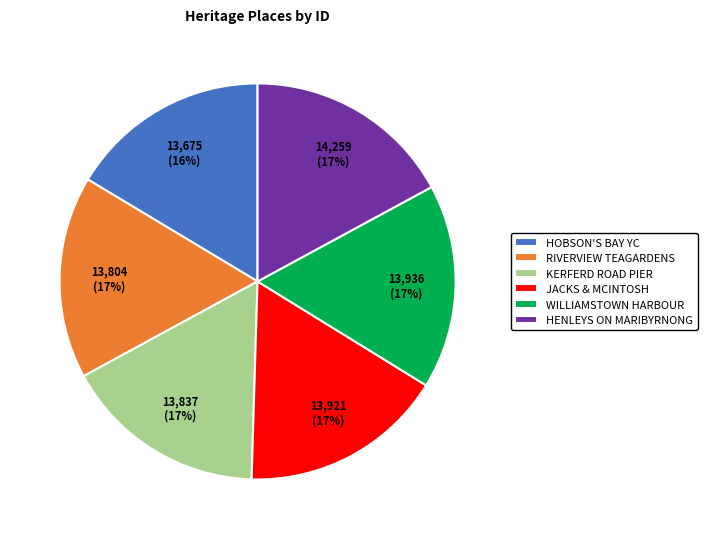

The WILLIAMSTOWN HARBOUR slice represents 24% of the pie. True or false?

False